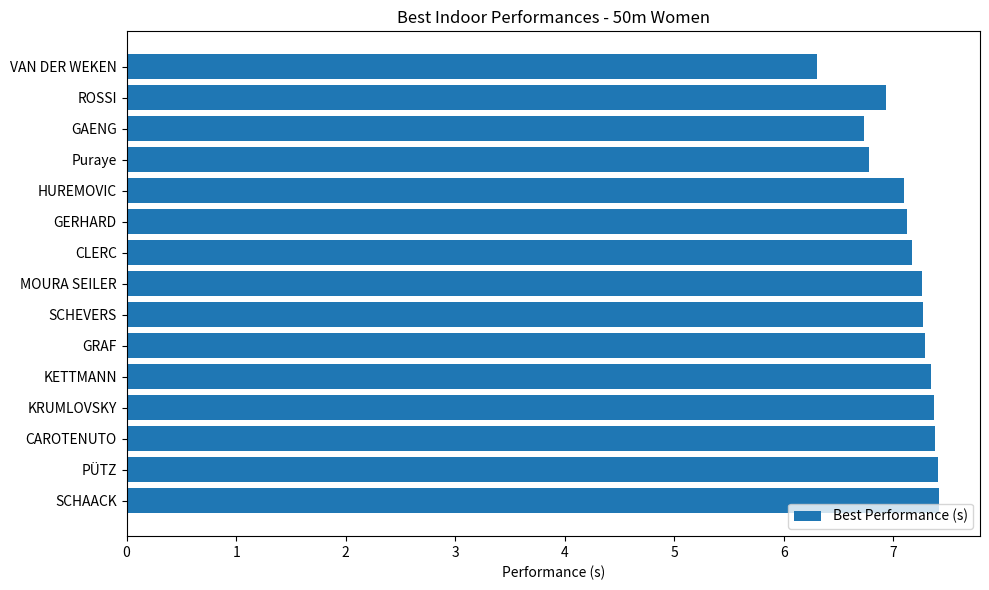

How many bars are there in total?

15